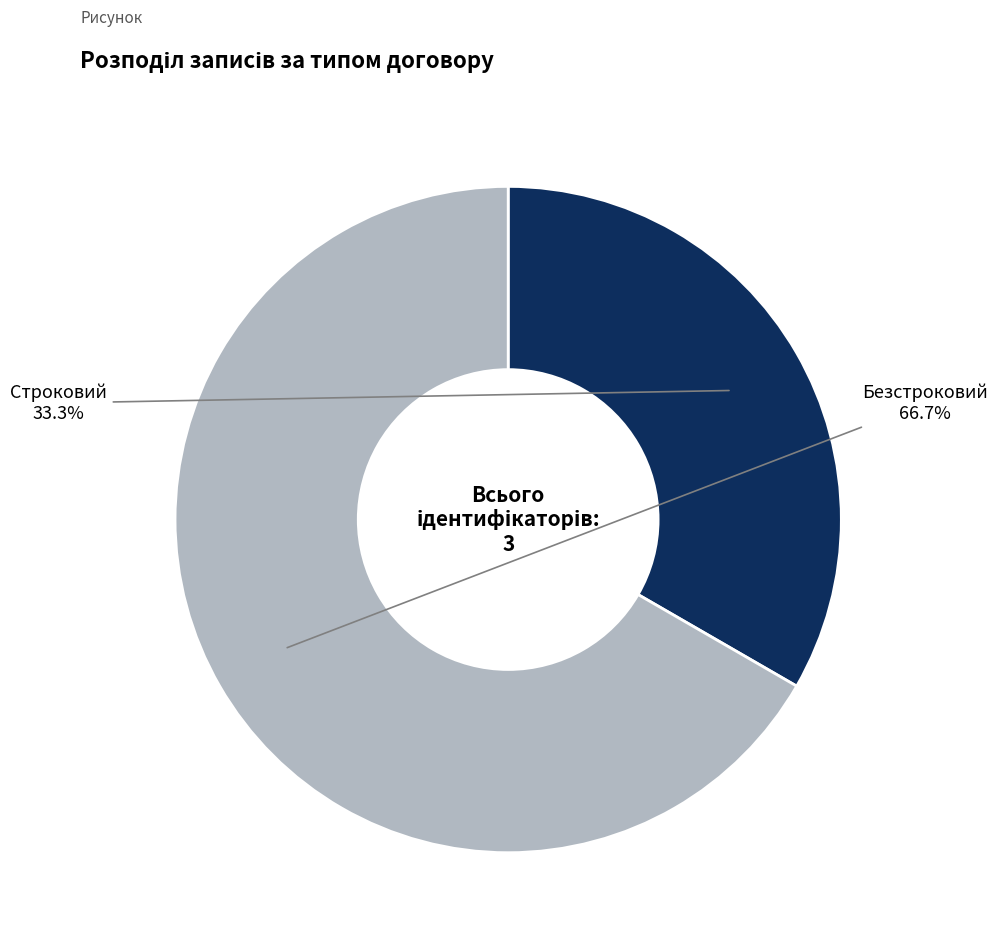

Count the number of slices in the pie.

2